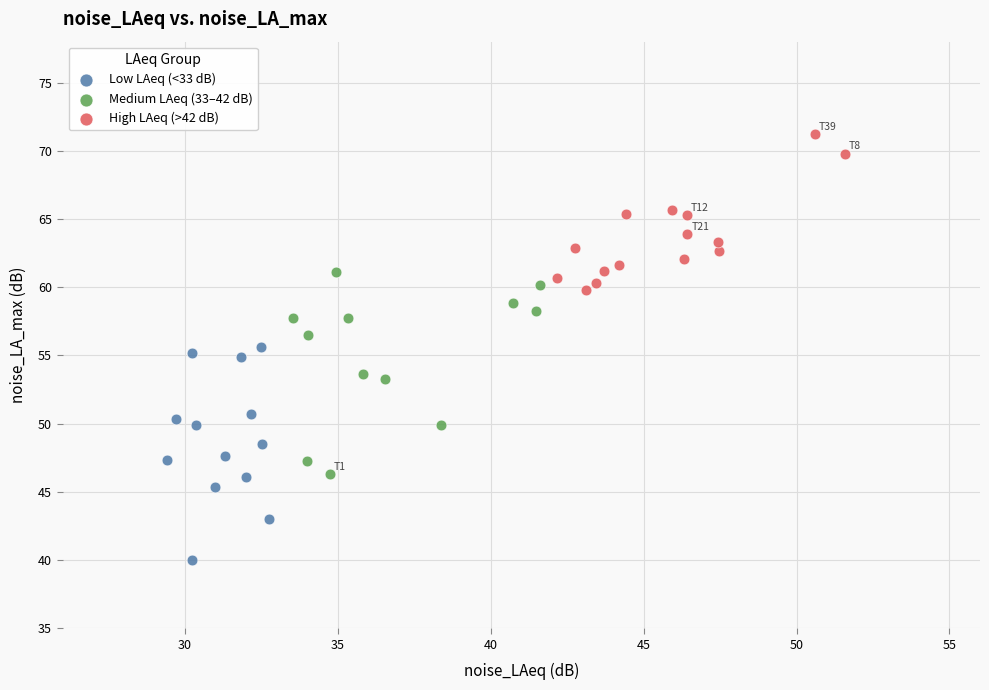

What are all the series names shown in the legend?

Low LAeq (<33 dB), Medium LAeq (33–42 dB), High LAeq (>42 dB)